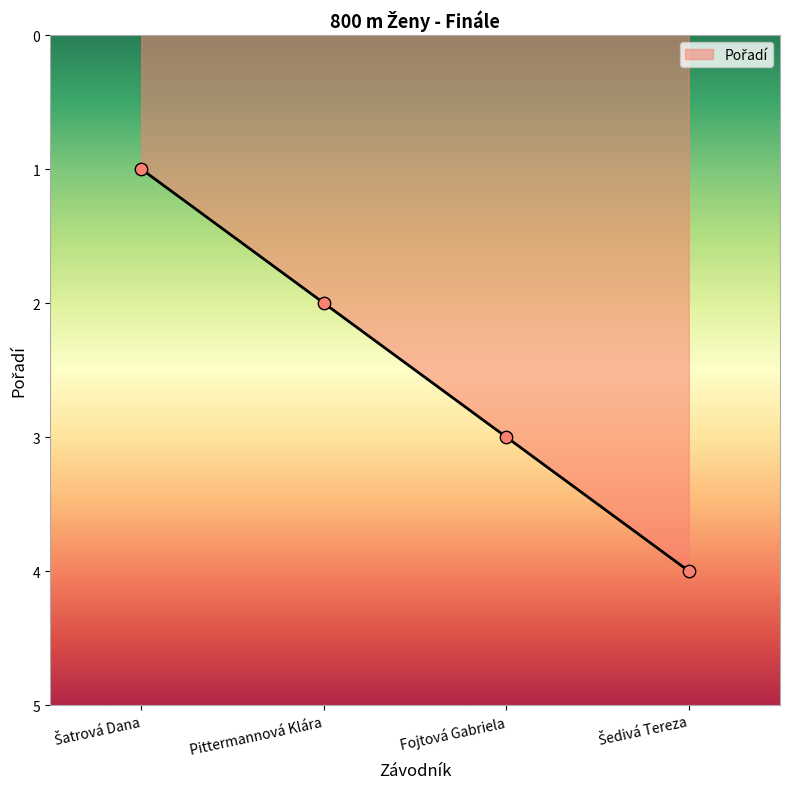

What is the change in value from Pittermannová Klára to Fojtová Gabriela?

+1